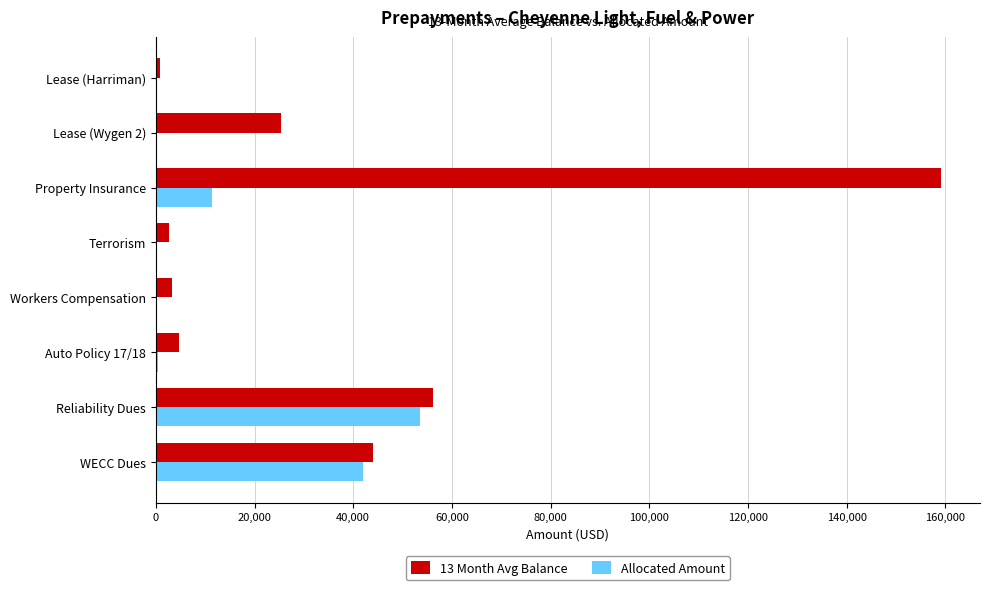

Which series has the widest spread of values?

13 Month Avg Balance